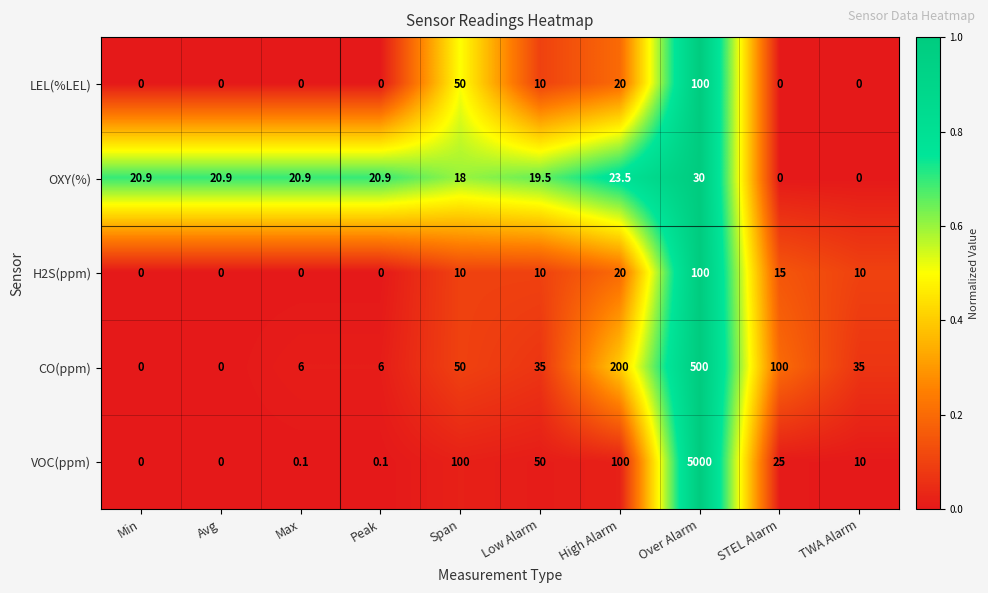

The LEL(%LEL) series shows 0.0 at Max. True or false?

True